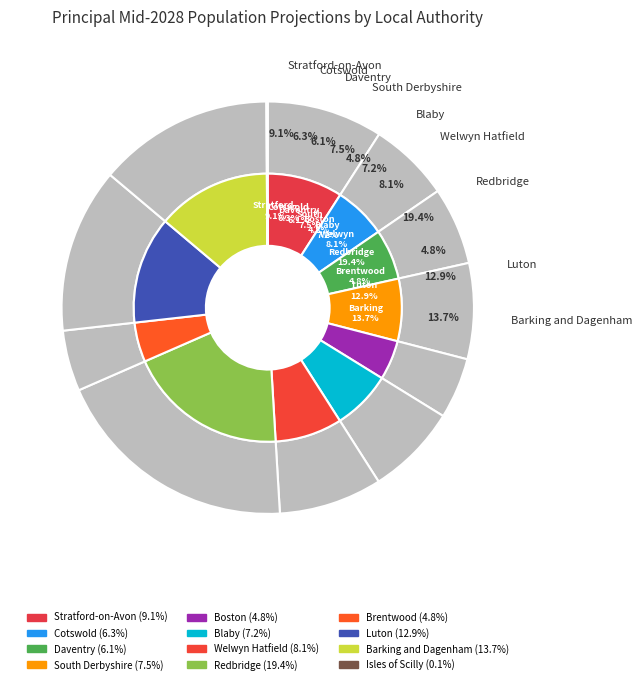

To the nearest percent, what is the combined percentage of Stratford-on-Avon and South Derbyshire?

17%